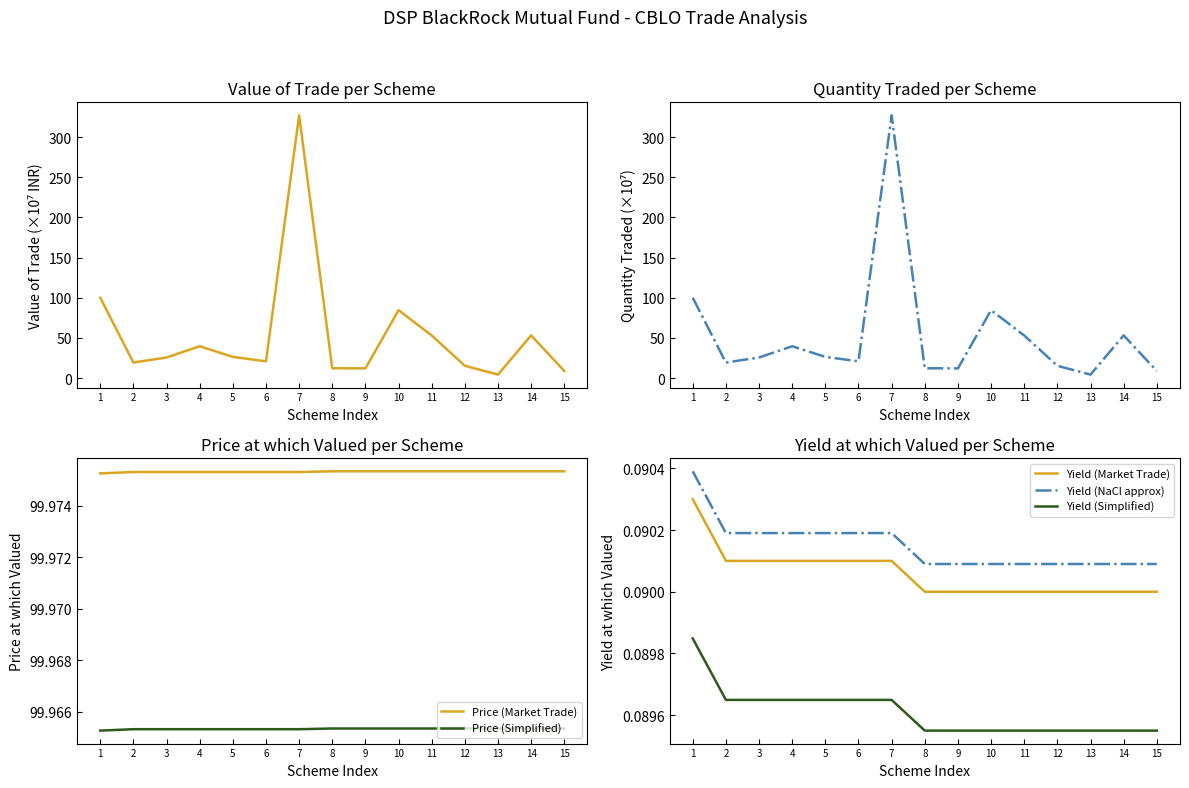

The value of Price (Market Trade) at 9 is 43.9. True or false?

False